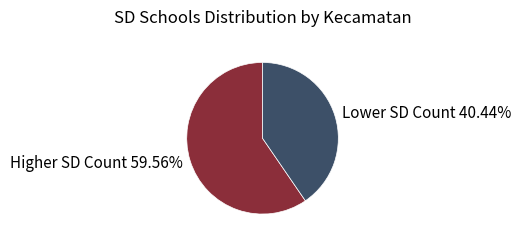

Which category has the smallest portion of the pie?

Lower SD Count 40.44%